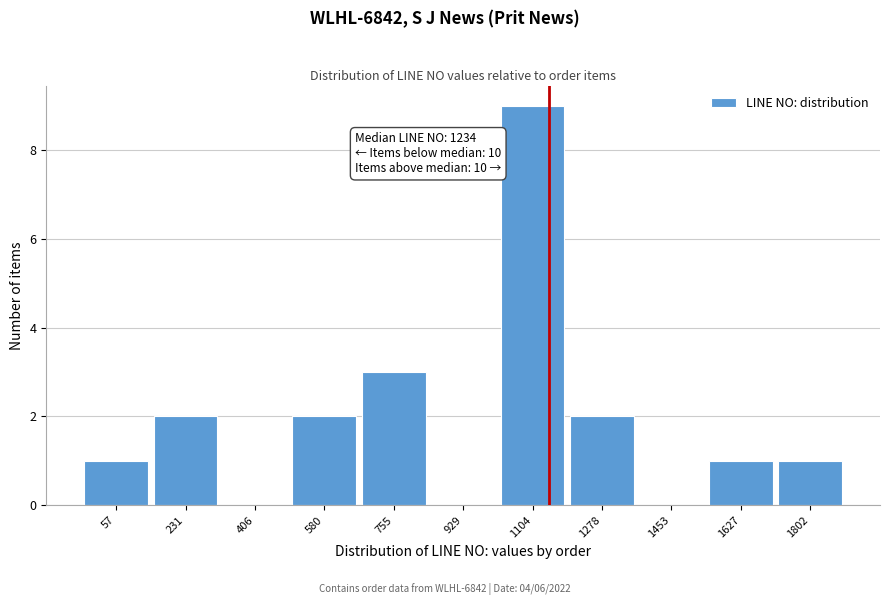

At which label is the value closest to 4?

755